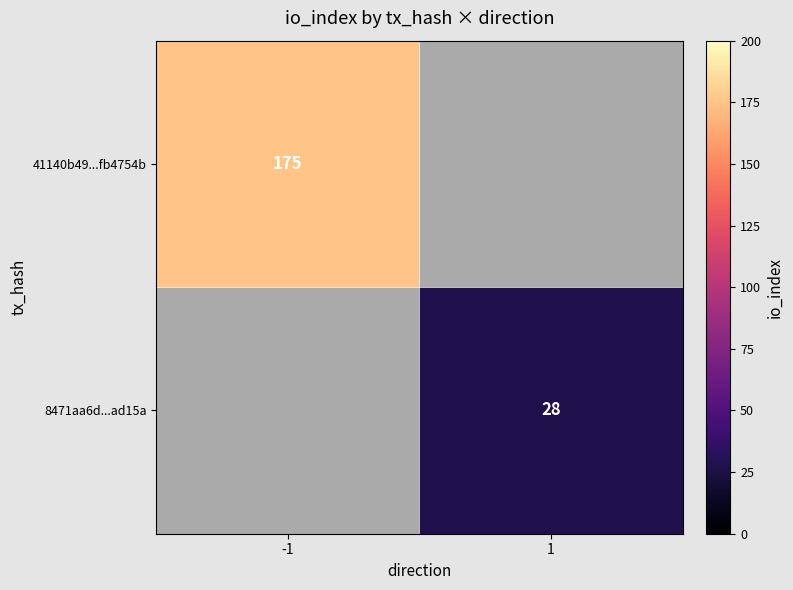

Is it true that 8471aa6d...ad15a equals 28 at 1?

True